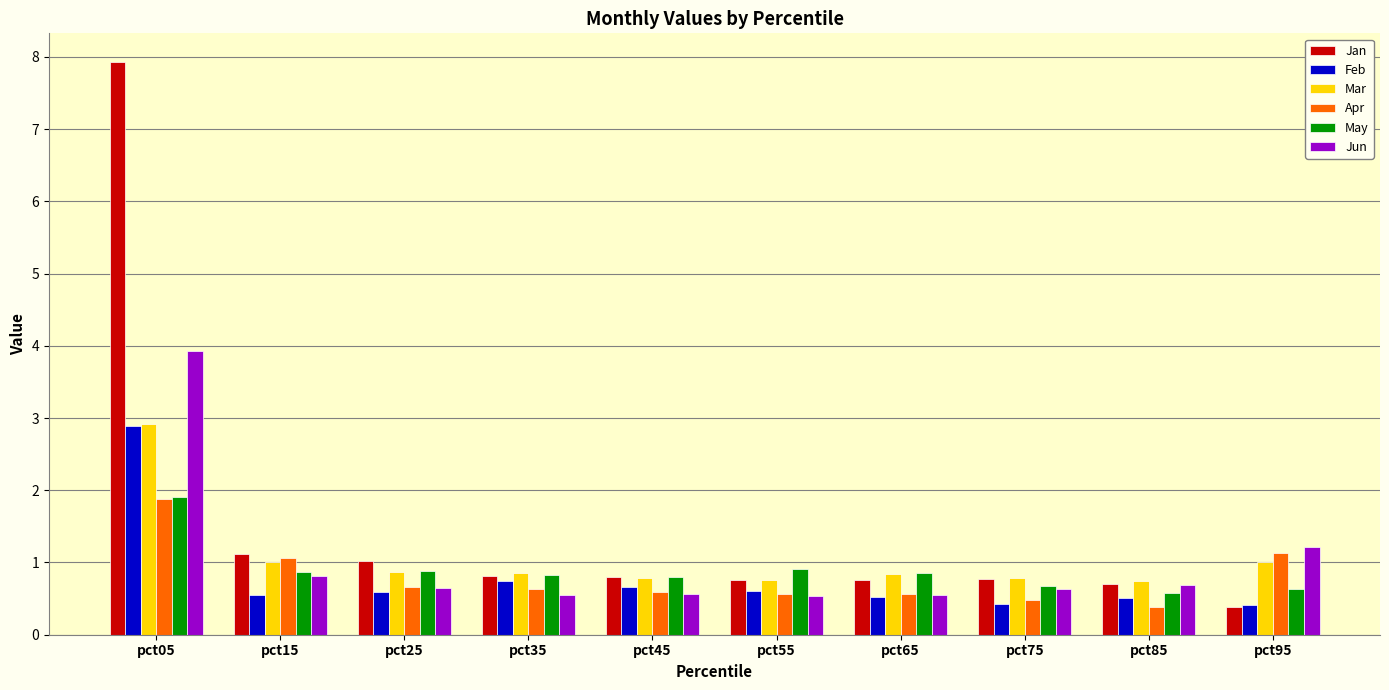

Does the chart contain any negative values?

No